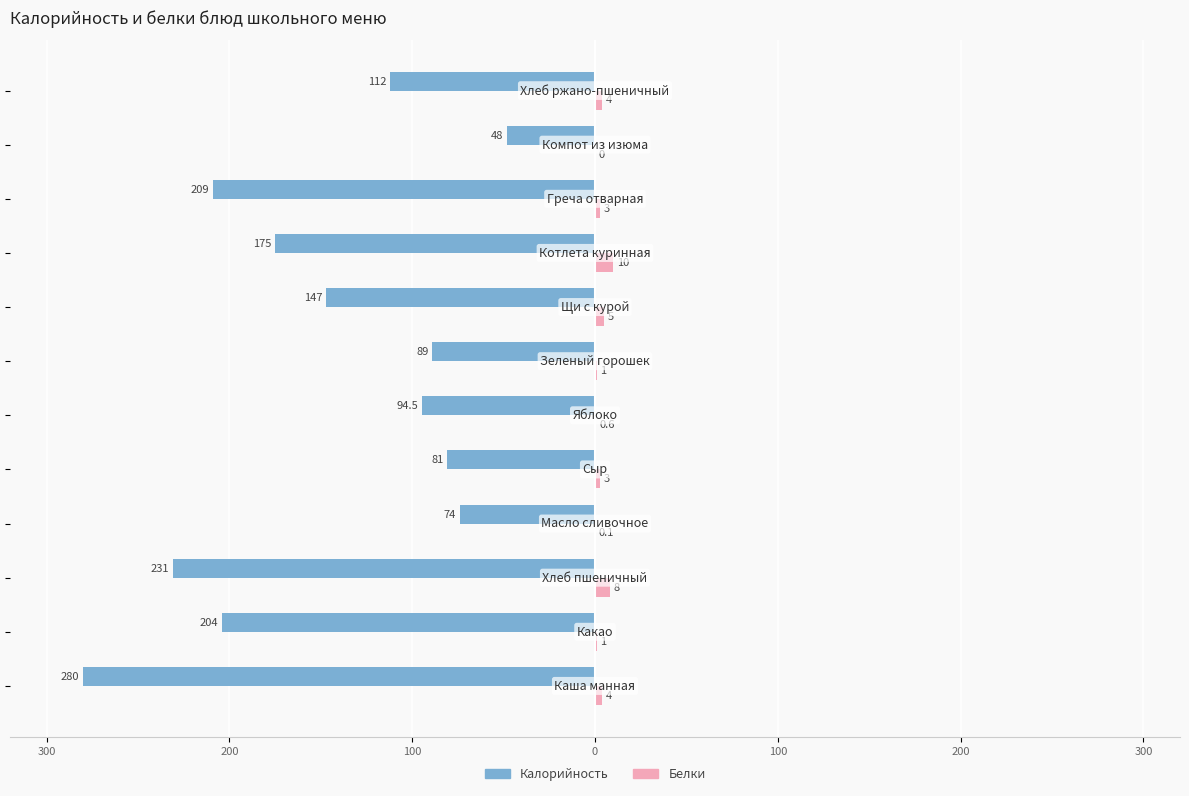

Reading left to right, extract all data points from this chart.

Калорийность: -280.0	-204.0	-231.0	-74.0	-81.0	-94.5	-89.0	-147.0	-175.0	-209.0	-48.0	-112.0
Белки: 4.0	1.0	8.0	0.1	3.0	0.6	1.0	5.0	10.0	3.0	0.0	4.0